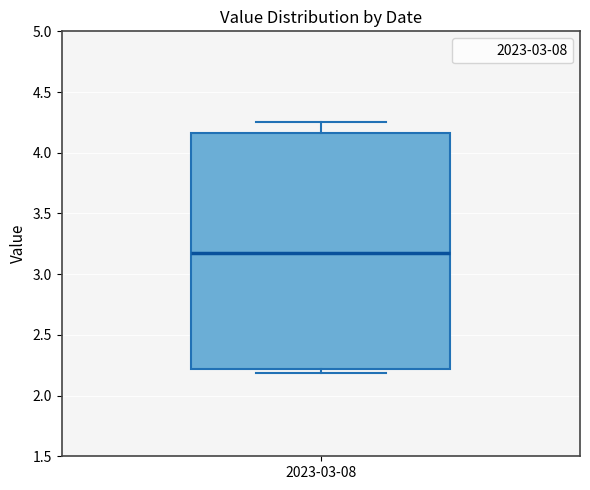

Transcribe this box plot: give where the median line is, the range the box spans, and where the two whiskers end, as read against the y-axis. The values are not printed on the chart, so give them approximately, as read against the axis.

median 3.20, box 2.20 to 4.15, whiskers 2.20 (just below the box's lower edge) to 4.25